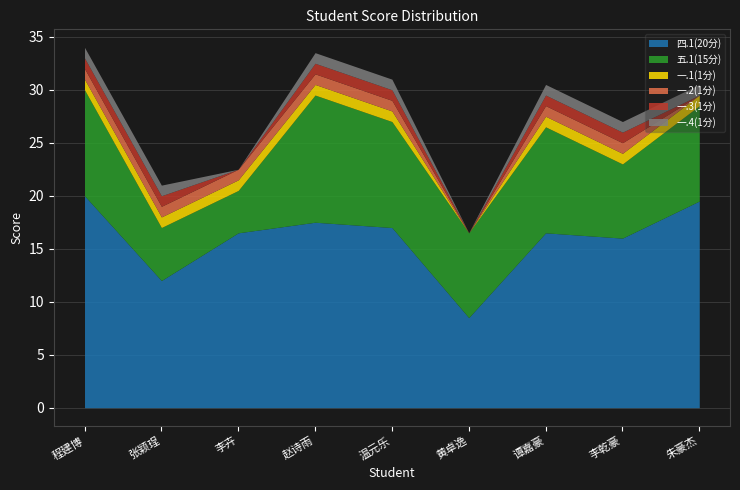

What is the difference between the highest and lowest values at 朱豪杰?

19.5